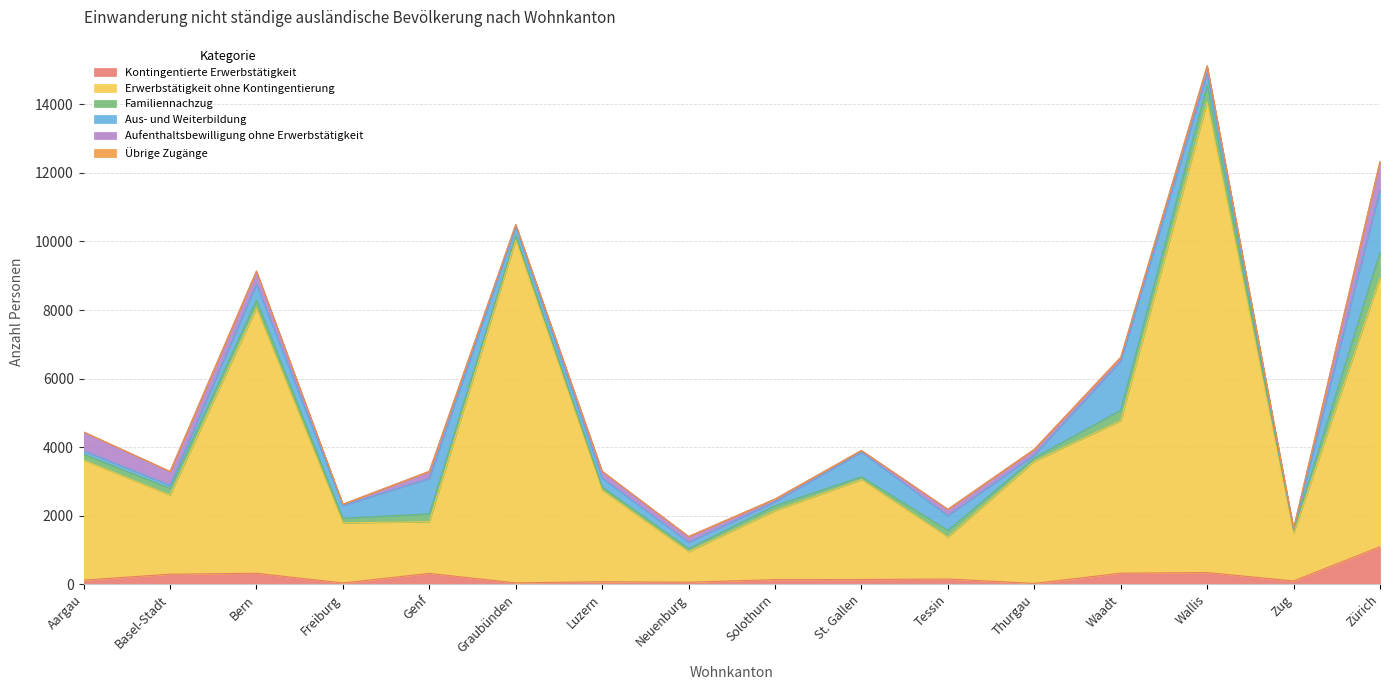

What is the label of the 13th point from the right?

Freiburg